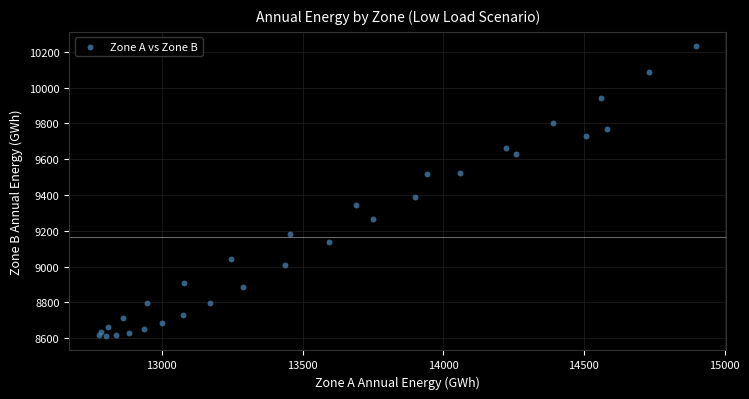

What Y value in the scatter plot is closest to 9421?

9391